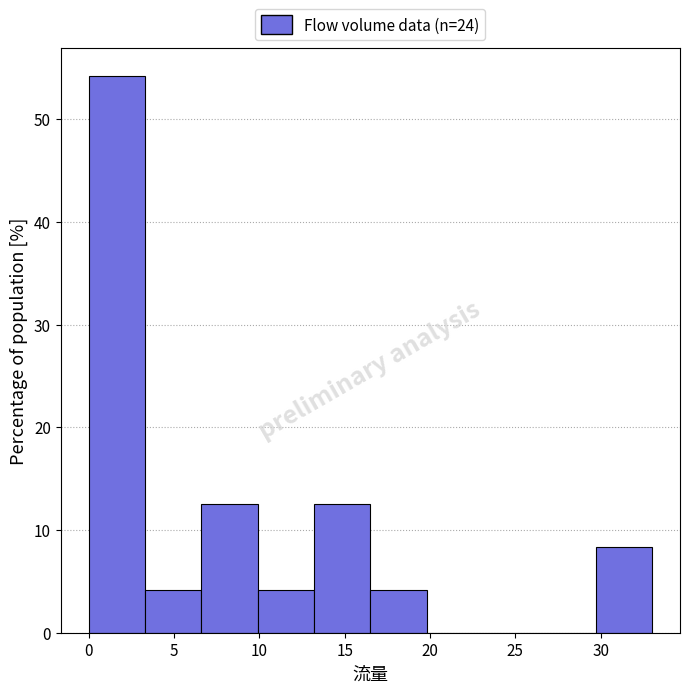

What is the height of the bar covering 16.5 to 19.8 on the x-axis? Neither the bar edges nor the heights are printed on the chart, so give them approximately, as read against the axes.

4